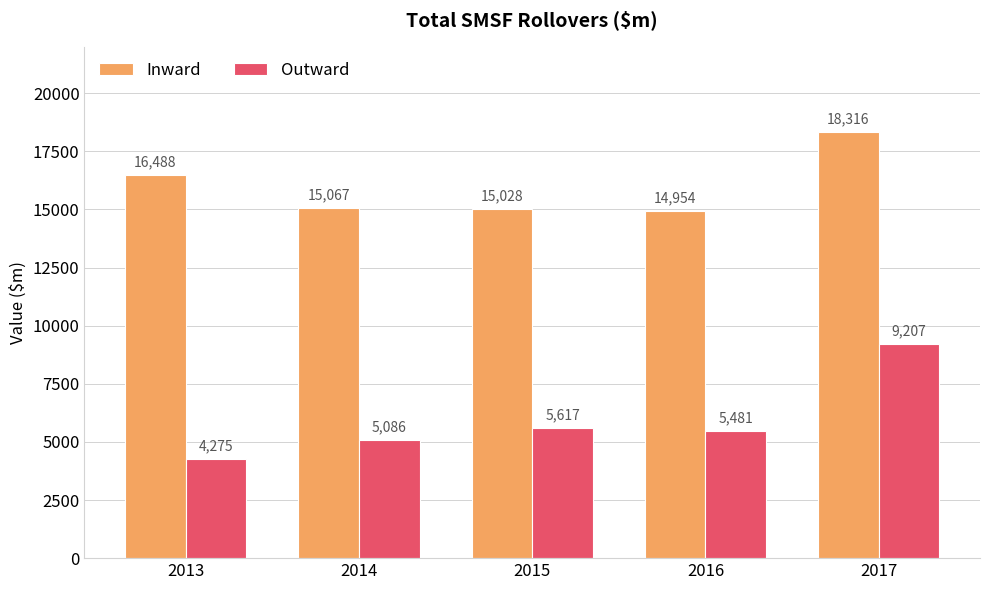

Between 2013 and 2017, which series saw the biggest shift?

Outward